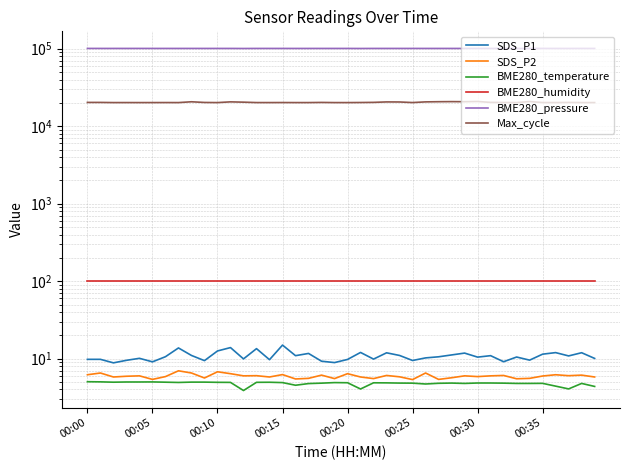

How many lines are shown in the chart?

6